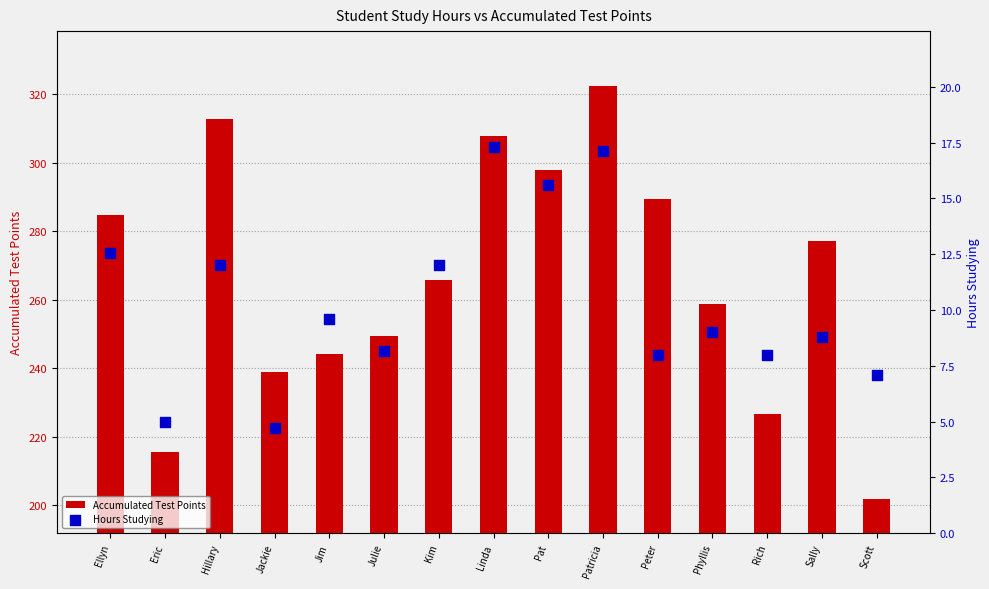

Which series has the largest total across all categories?

Accumulated Test Points